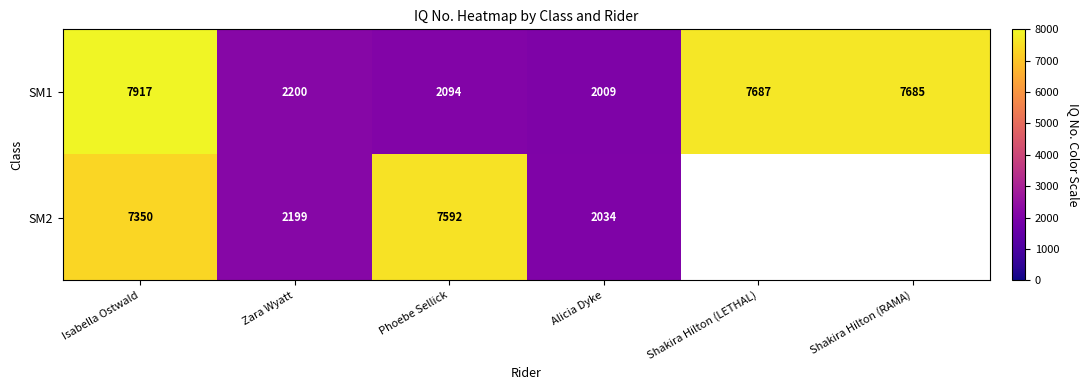

At which label does SM1 reach its peak?

Isabella Ostwald